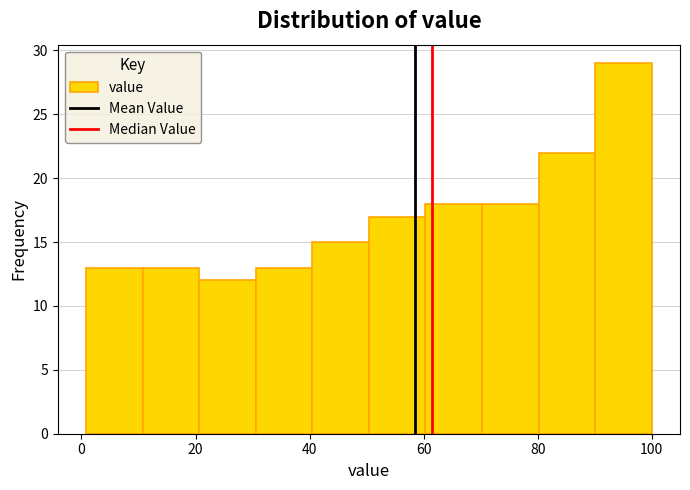

Which range on the x-axis has the tallest bar?

90 to 100